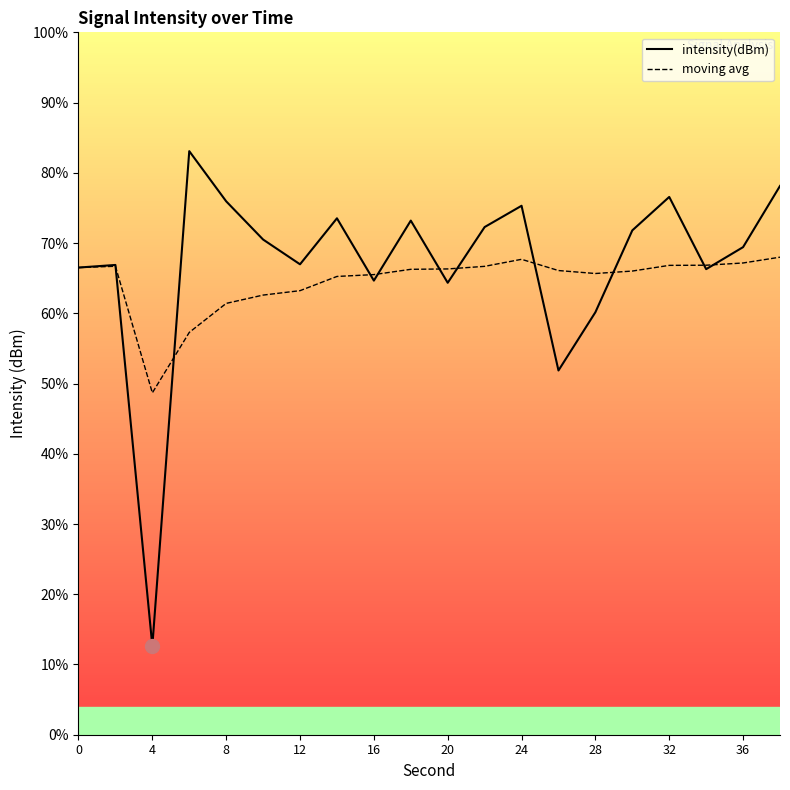

At how many categories does at least one series exceed 36?

20